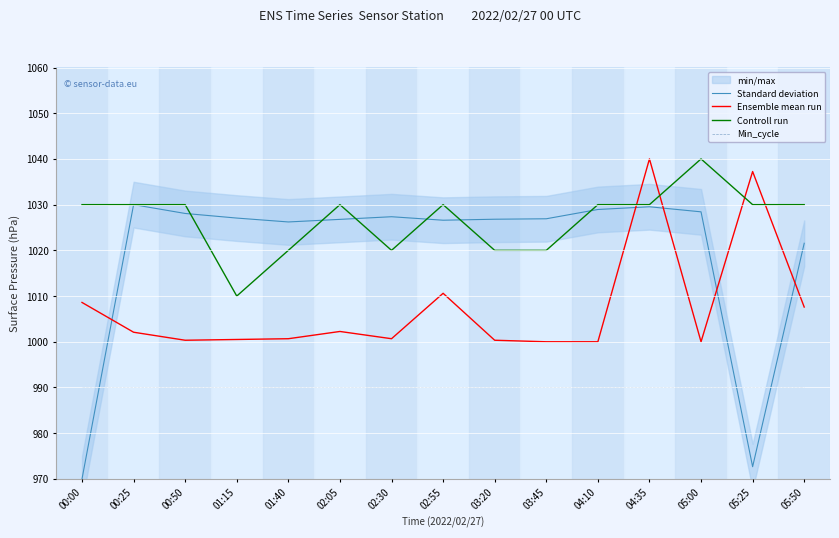

Reading left to right, transcribe all the data shown in this chart.

Standard deviation: 00:00=970.0	00:25=1030.0	00:50=1028.1	01:15=1027.1	01:40=1026.2	02:05=1026.8	02:30=1027.4	02:55=1026.6	03:20=1026.8	03:45=1026.9	04:10=1028.9	04:35=1029.5	05:00=1028.4	05:25=972.7	05:50=1021.5
Ensemble mean run: 00:00=1008.6	00:25=1002.1	00:50=1000.3	01:15=1000.5	01:40=1000.7	02:05=1002.3	02:30=1000.7	02:55=1010.6	03:20=1000.3	03:45=1000.0	04:10=1000.0	04:35=1040.0	05:00=1000.0	05:25=1037.2	05:50=1007.6
Controll run: 00:00=1030.0	00:25=1030.0	00:50=1030.0	01:15=1010.0	01:40=1020.0	02:05=1030.0	02:30=1020.0	02:55=1030.0	03:20=1020.0	03:45=1020.0	04:10=1030.0	04:35=1030.0	05:00=1040.0	05:25=1030.0	05:50=1030.0
Min_cycle: 00:00=990.0	00:25=990.0	00:50=990.0	01:15=990.0	01:40=990.0	02:05=990.0	02:30=990.0	02:55=990.0	03:20=990.0	03:45=990.0	04:10=990.0	04:35=990.0	05:00=990.0	05:25=990.0	05:50=990.0